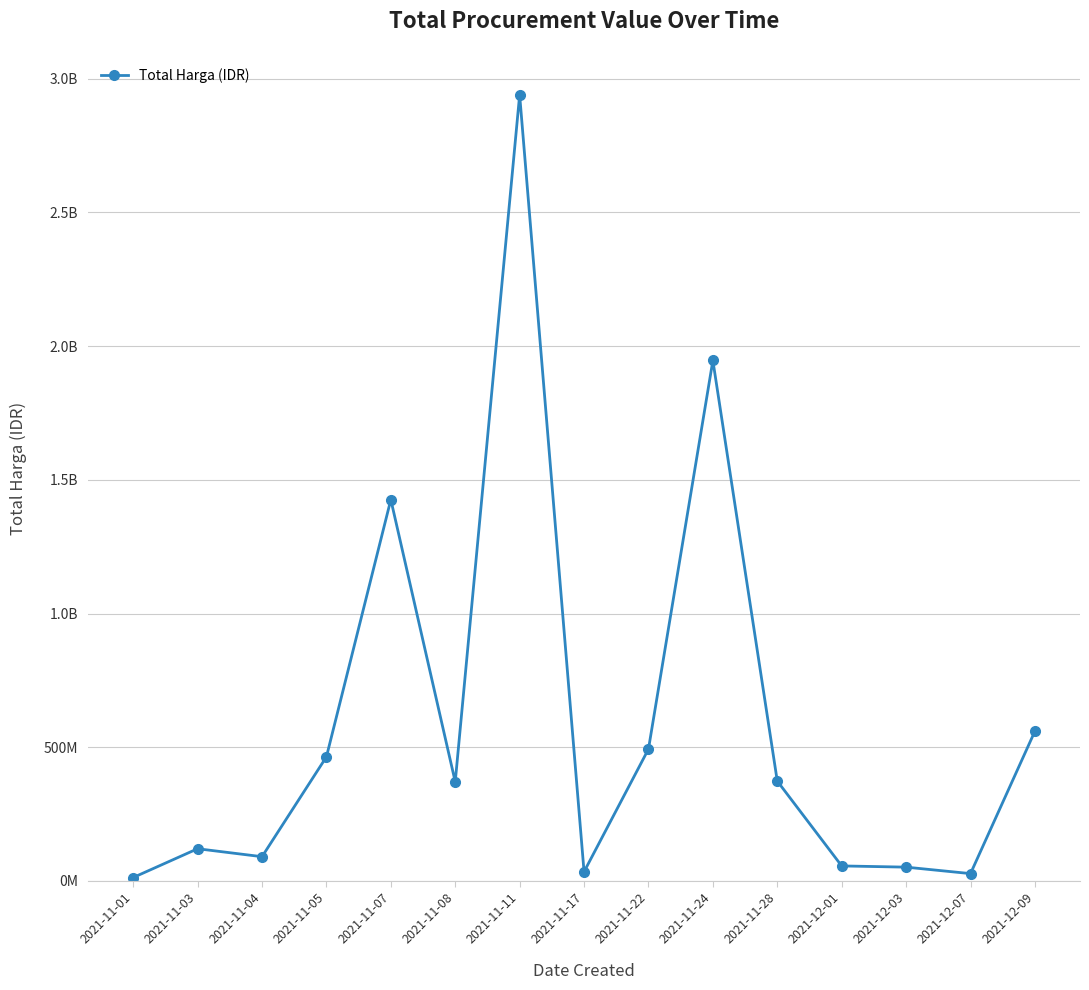

Where does the data first go above 370567800?

2021-11-05